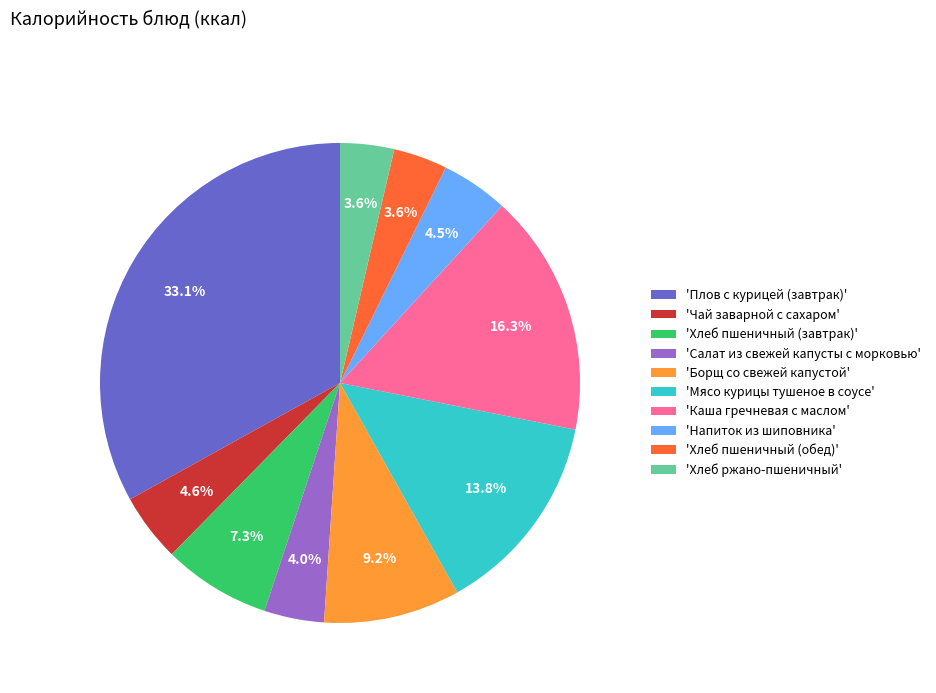

Do 'Борщ со свежей капустой' and 'Хлеб пшеничный (завтрак)' together represent more than half of the pie?

No